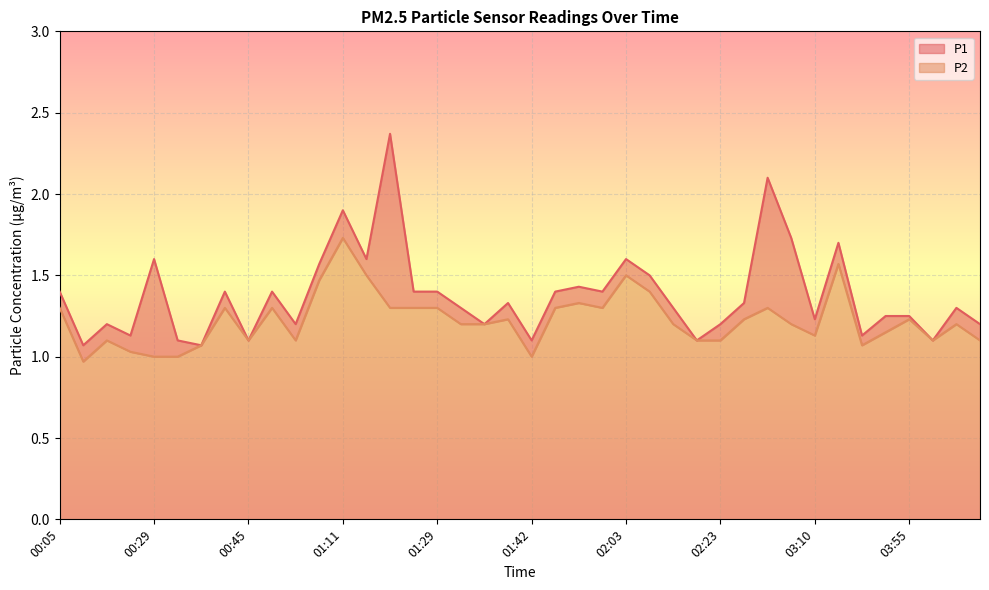

Reading left to right, what are all the values shown in this chart?

P1: 00:05=1.4	00:08=1.1	00:13=1.2	00:18=1.1	00:29=1.6	00:31=1.1	00:34=1.1	00:42=1.4	00:45=1.1	01:00=1.4	01:03=1.2	01:08=1.6	01:11=1.9	01:19=1.6	01:22=2.4	01:27=1.4	01:29=1.4	01:32=1.3	01:35=1.2	01:37=1.3	01:42=1.1	01:47=1.4	01:58=1.4	02:00=1.4	02:03=1.6	02:05=1.5	02:11=1.3	02:18=1.1	02:23=1.2	02:39=1.3	02:52=2.1	03:02=1.7	03:10=1.2	03:18=1.7	03:24=1.1	03:32=1.2	03:55=1.2	04:05=1.1	04:11=1.3	04:22=1.2
P2: 00:05=1.3	00:08=1.0	00:13=1.1	00:18=1.0	00:29=1.0	00:31=1.0	00:34=1.1	00:42=1.3	00:45=1.1	01:00=1.3	01:03=1.1	01:08=1.5	01:11=1.7	01:19=1.5	01:22=1.3	01:27=1.3	01:29=1.3	01:32=1.2	01:35=1.2	01:37=1.2	01:42=1.0	01:47=1.3	01:58=1.3	02:00=1.3	02:03=1.5	02:05=1.4	02:11=1.2	02:18=1.1	02:23=1.1	02:39=1.2	02:52=1.3	03:02=1.2	03:10=1.1	03:18=1.6	03:24=1.1	03:32=1.1	03:55=1.2	04:05=1.1	04:11=1.2	04:22=1.1